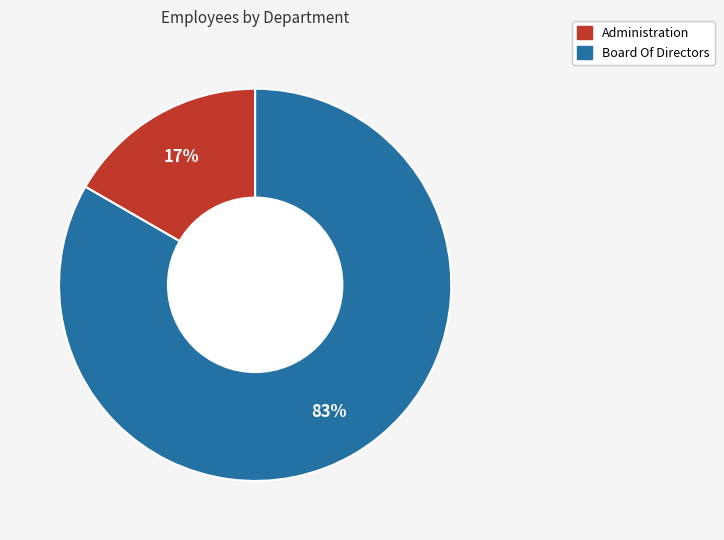

Combined, do Administration and Board Of Directors account for over 50%?

Yes